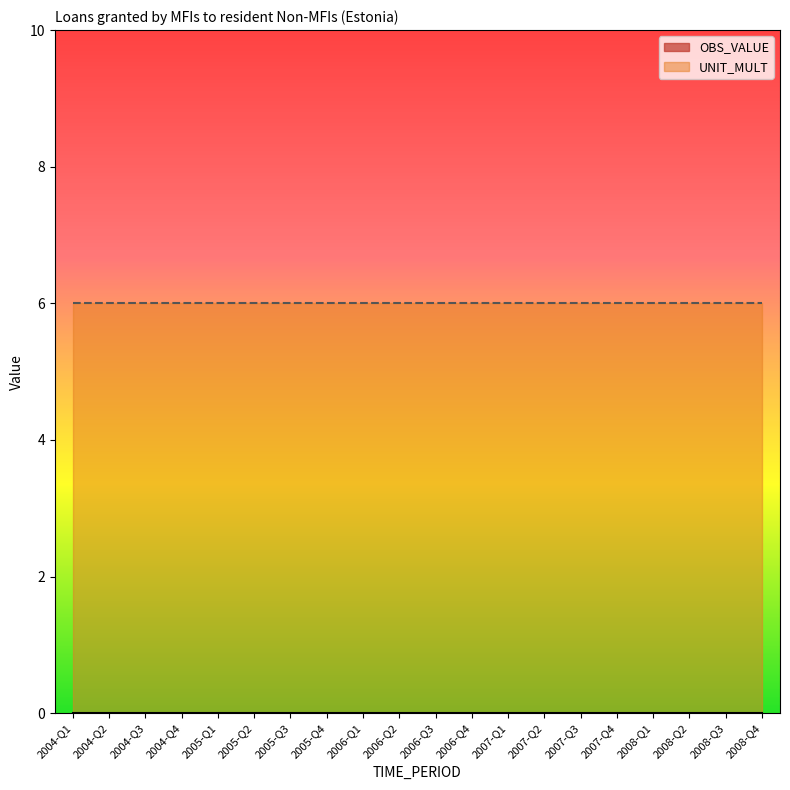

What position from the right is 2008-Q1?

4